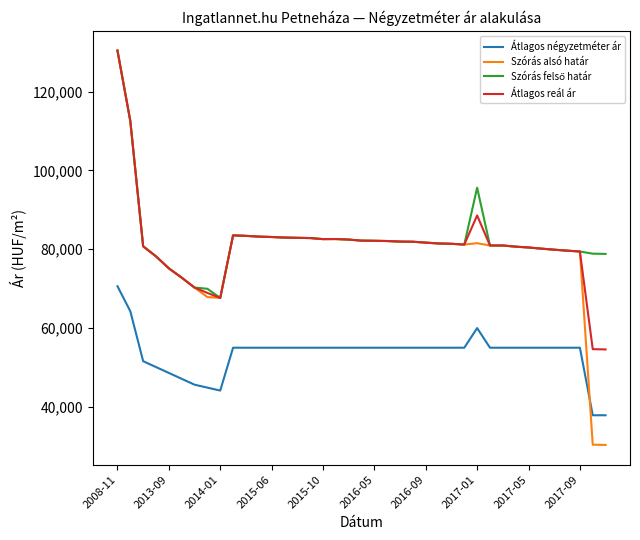

True or false: Átlagos négyzetméter ár and Átlagos reál ár intersect in this chart.

False